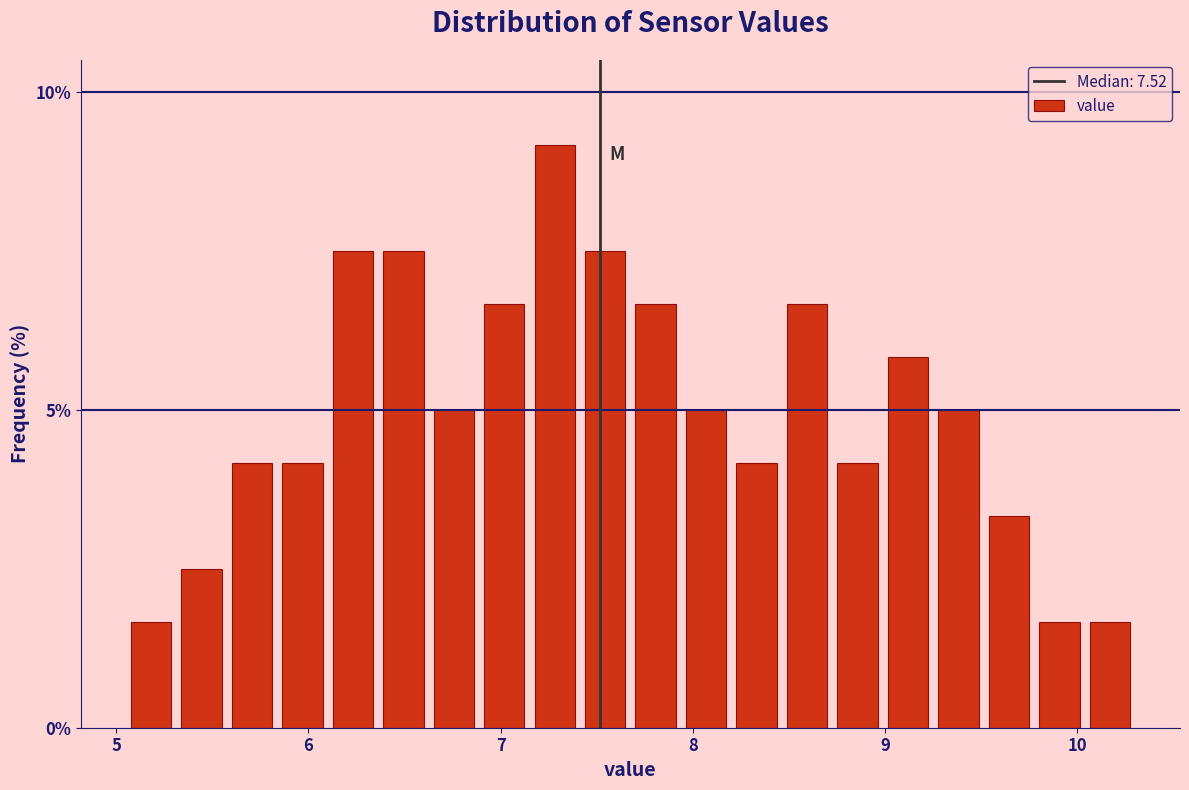

Read against the x-axis, roughly where is the centre of the tallest bar?

7.3